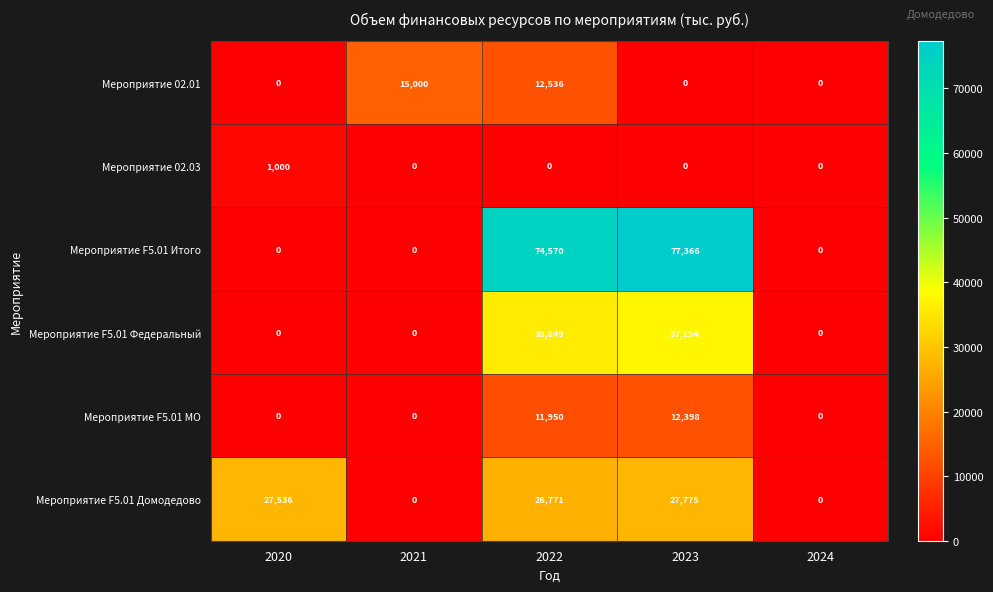

List the series in order of their peak value, highest first.

Мероприятие F5.01 Итого, Мероприятие F5.01 Федеральный, Мероприятие F5.01 Домодедово, Мероприятие 02.01, Мероприятие F5.01 МО, Мероприятие 02.03